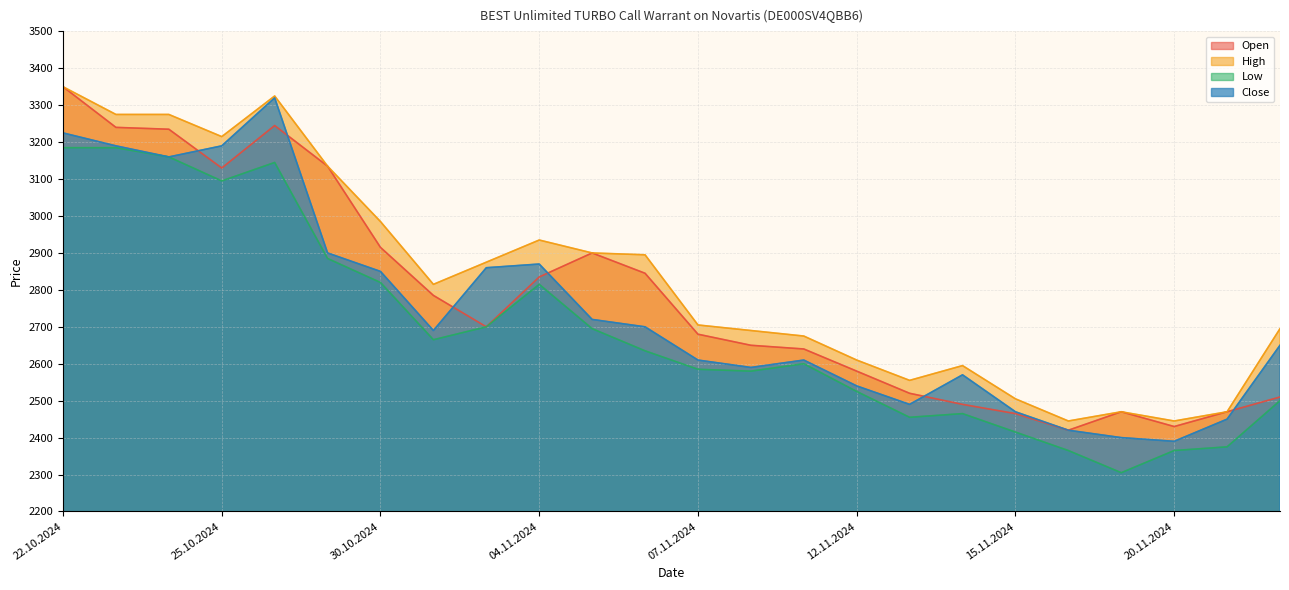

Between 18.11.2024 and 07.11.2024, which is larger?

07.11.2024